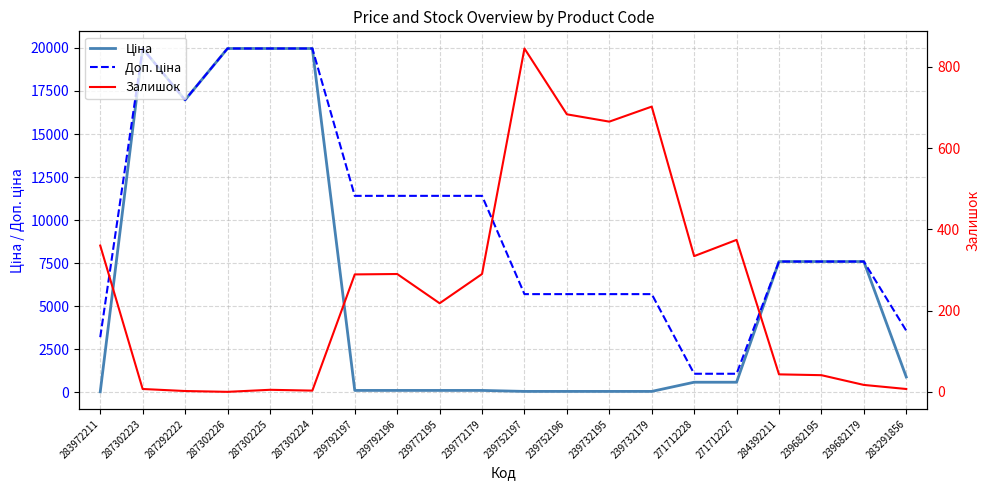

At which label is Доп. ціна closest to 10522?

239792197